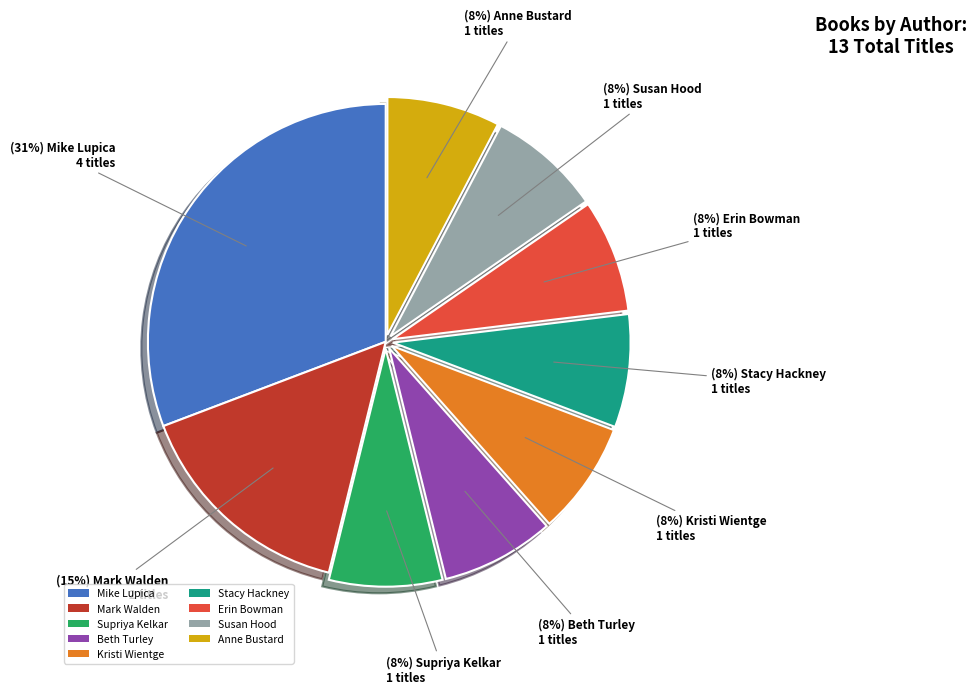

To the nearest percent, what is the difference between the largest and smallest slice percentages?

23%